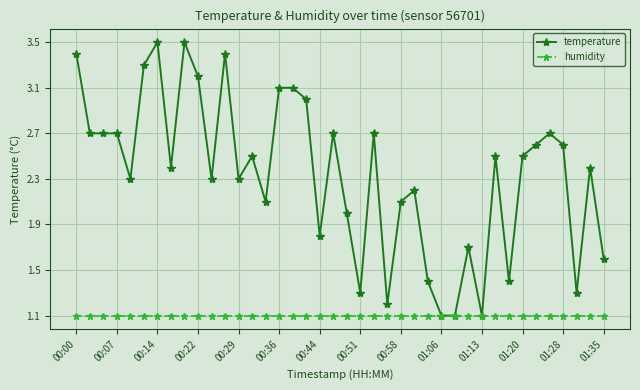

Rank the series by their maximum value, from lowest to highest.

humidity, temperature